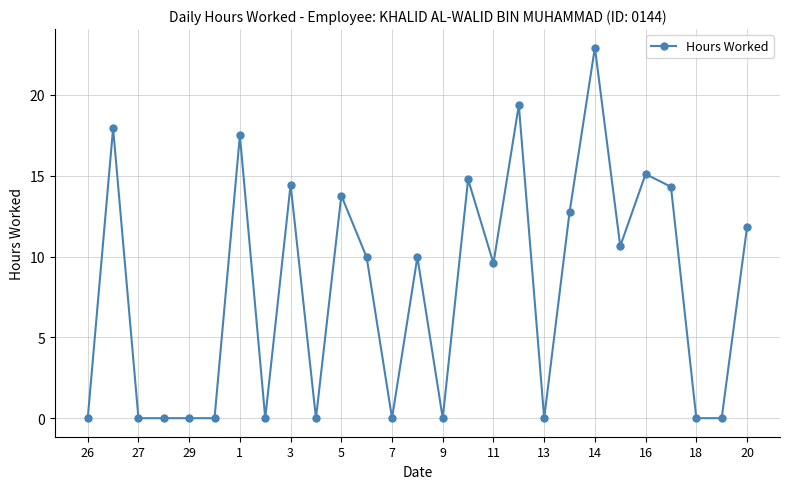

What is the average value?

8.0